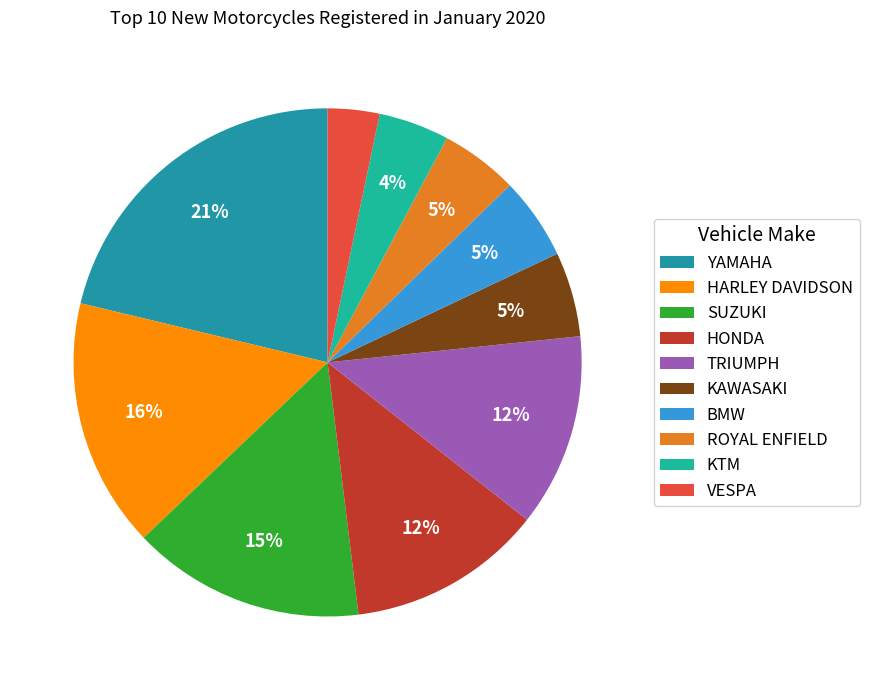

To the nearest percent, what is the difference between the largest and smallest slice percentages?

18%